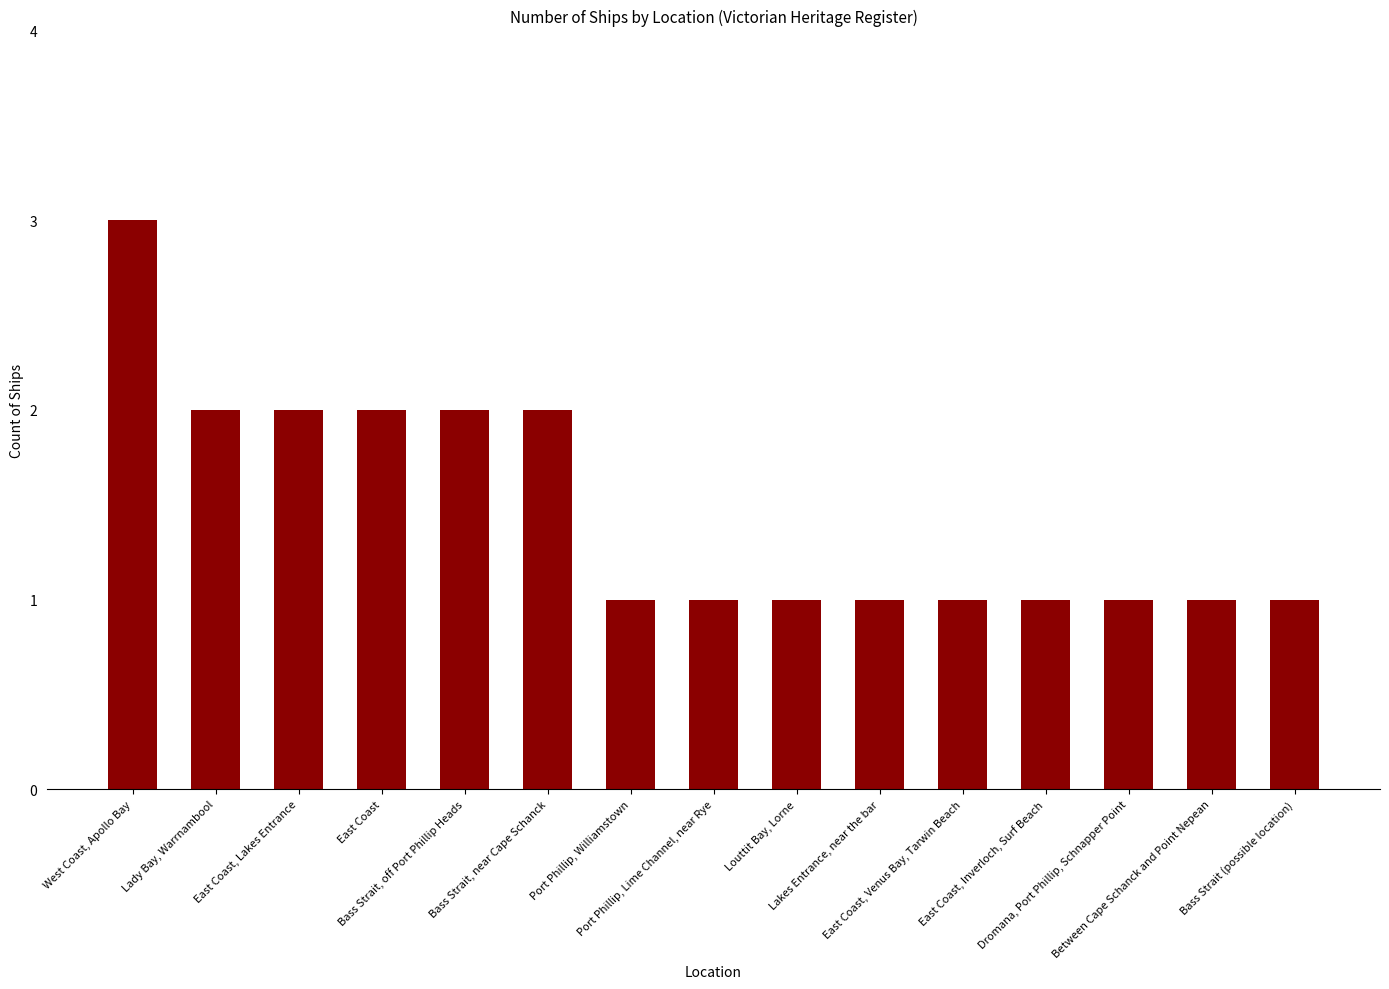

Are the bars horizontal?

No